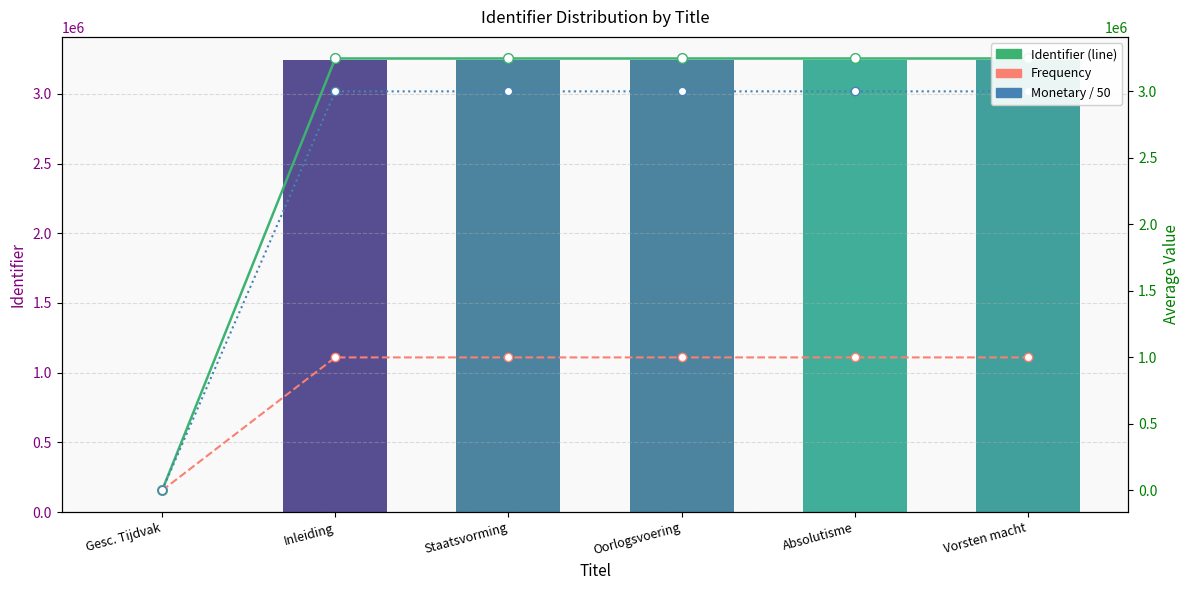

Reading left to right, extract all data points from this chart.

Identifier: 0	3247189	3247193	3247196	3247199	3247204
Identifier (line): 0	3247189	3247193	3247196	3247199	3247204
Frequency: 0	1000000	1000000	1000000	1000000	1000000
Monetary / 50: 0	3000000	3000000	3000000	3000000	3000000